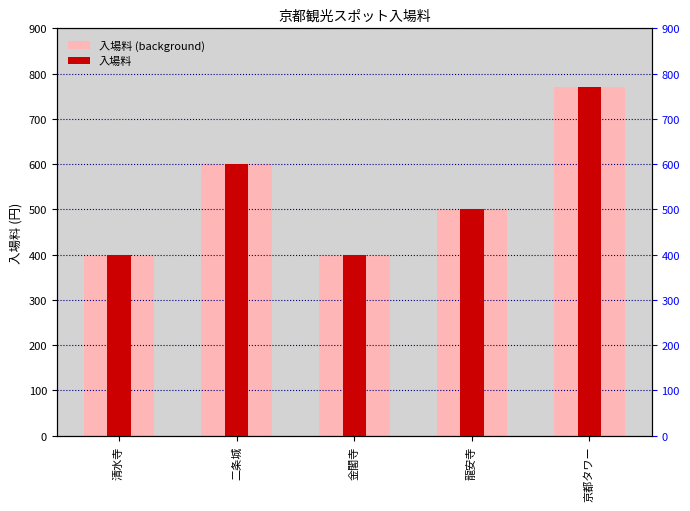

How many series are shown in this chart?

2